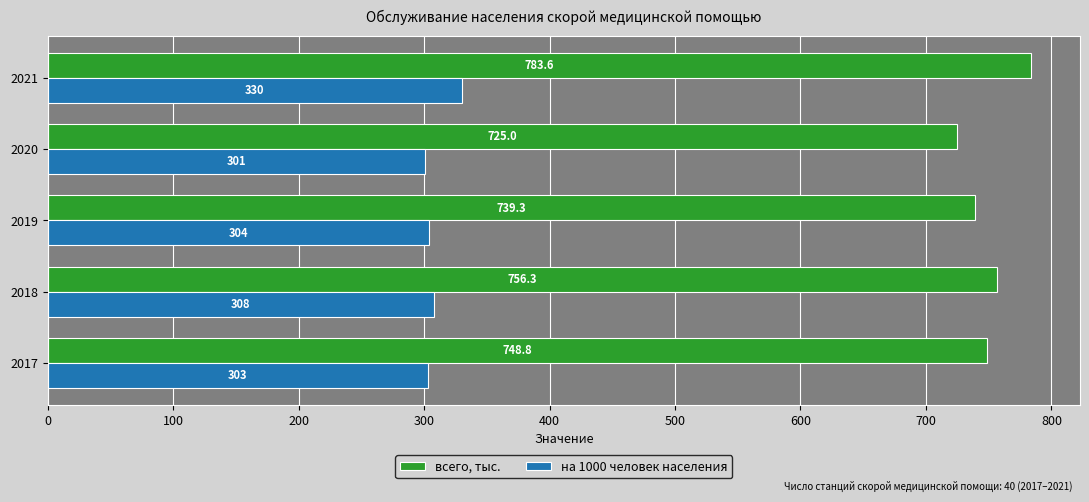

Which series has the largest range (max minus min)?

всего, тыс.